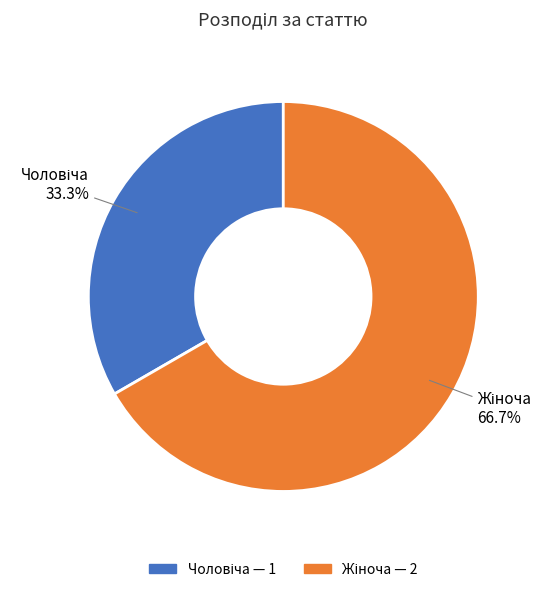

Does any single category account for the majority?

Yes